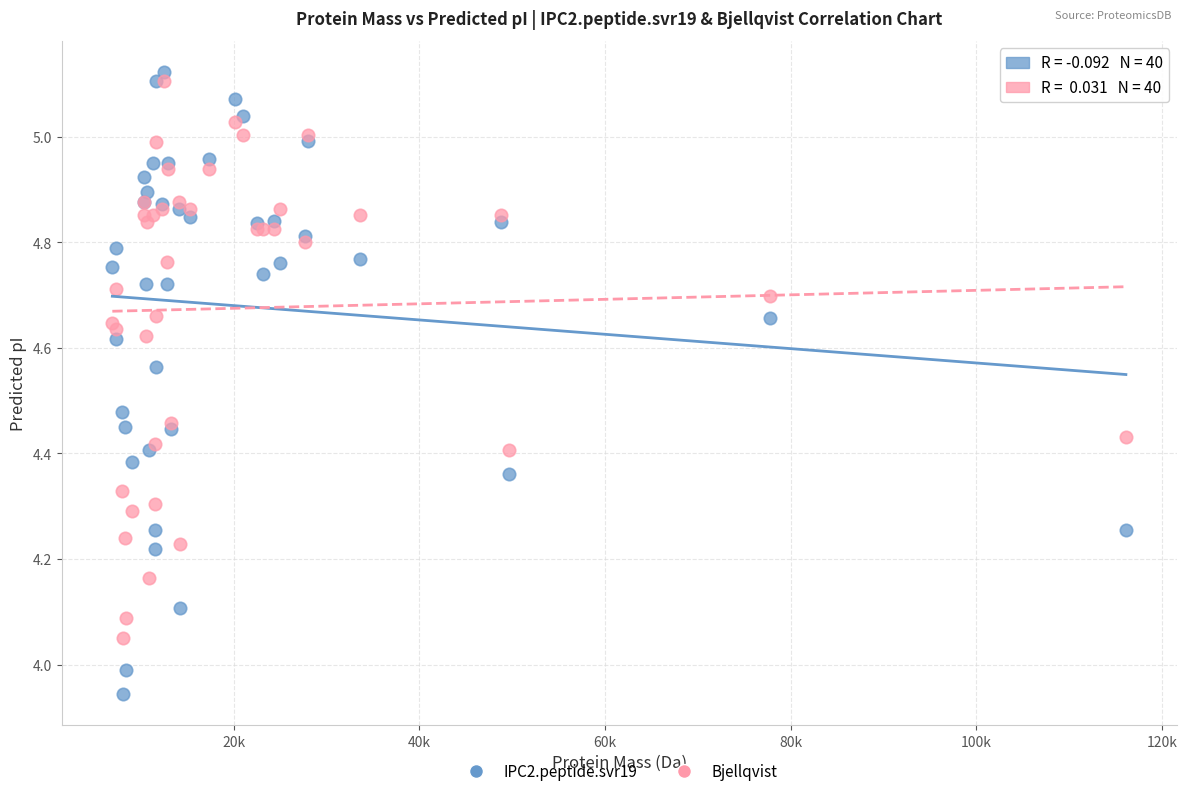

Which series has the largest Y range (max minus min)?

IPC2.peptide.svr19